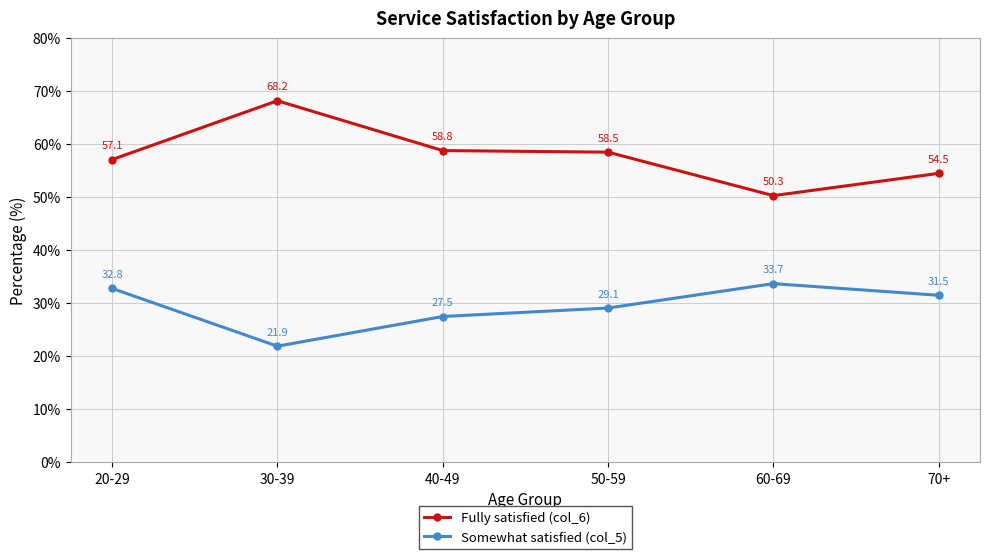

What is the label of the 5th point from the left?

60-69